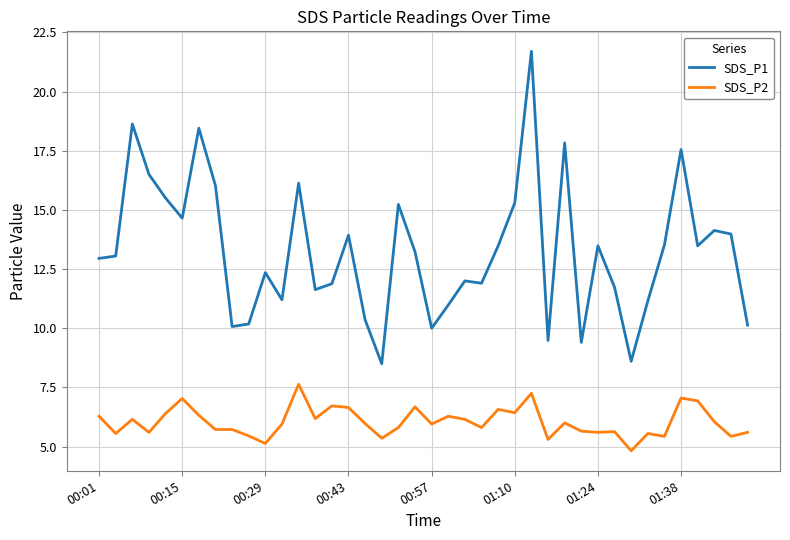

Which series has the widest spread of values?

SDS_P1